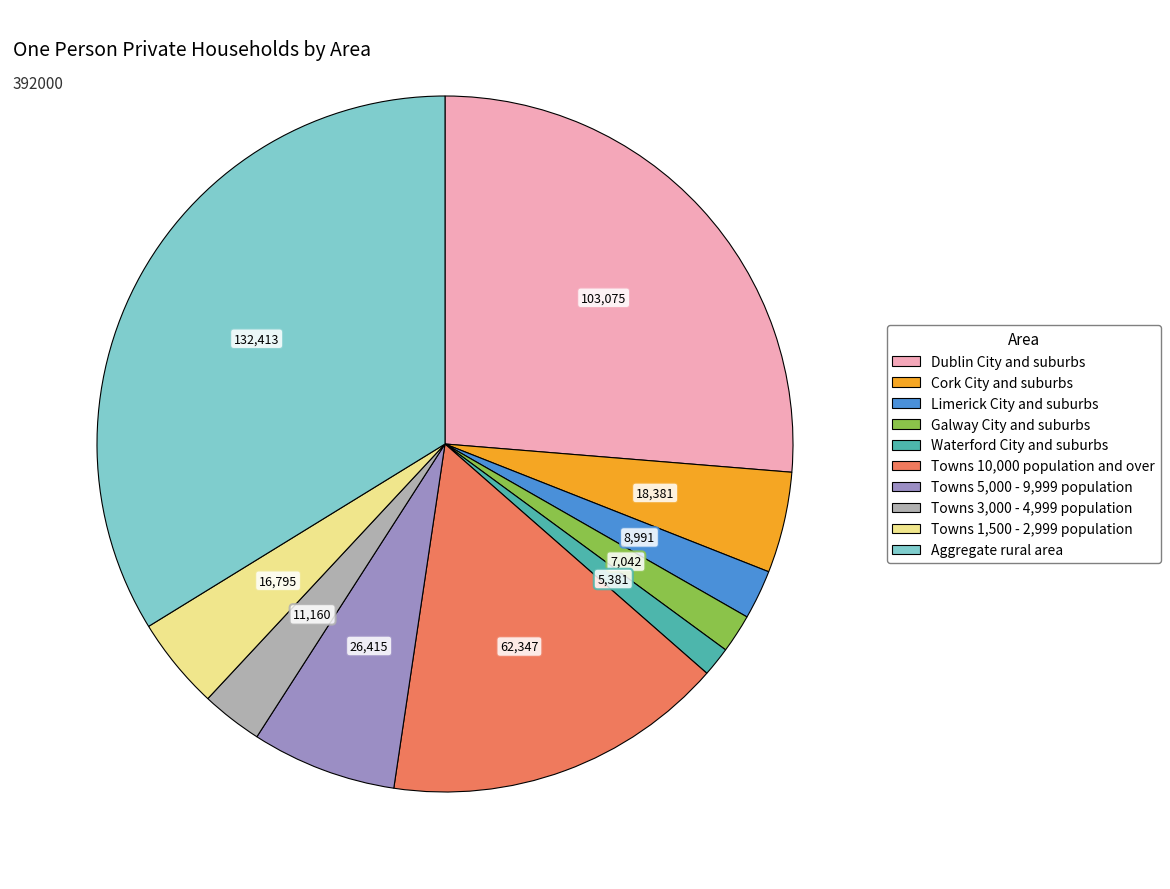

What is the ratio of the value at Towns 1,500 - 2,999 population to the value at Towns 10,000 population and over?

0.3